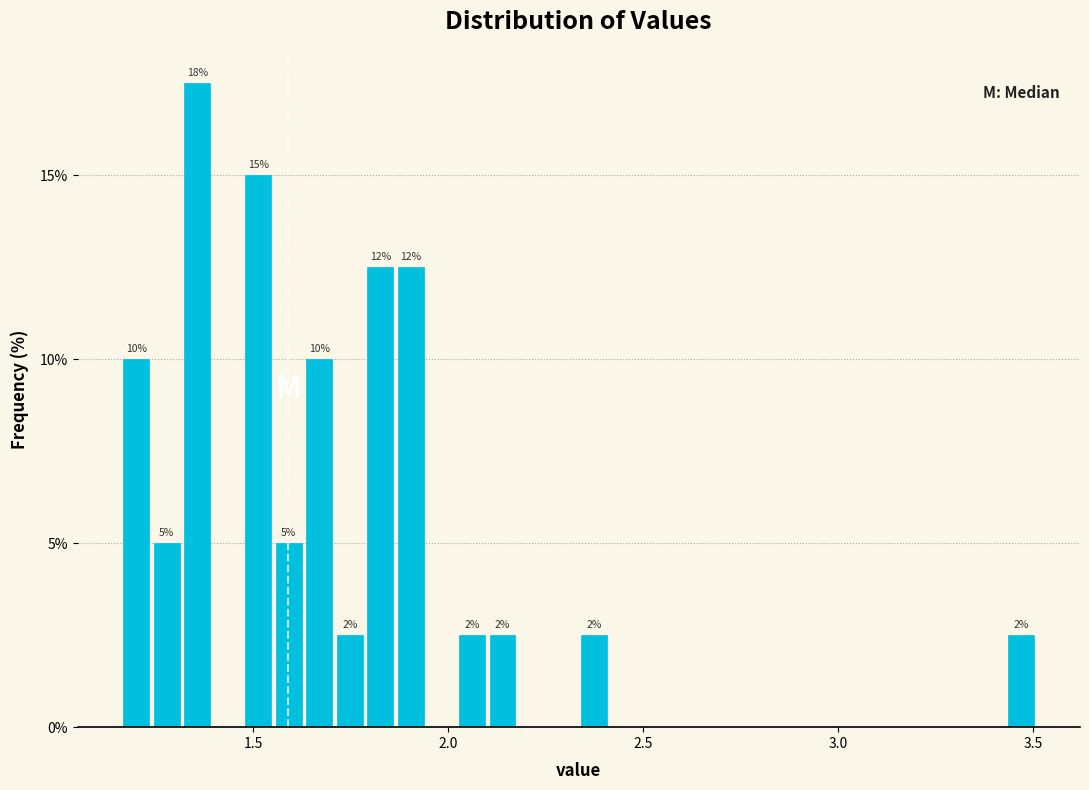

Read against the x-axis, roughly where is the centre of the tallest bar?

1.35